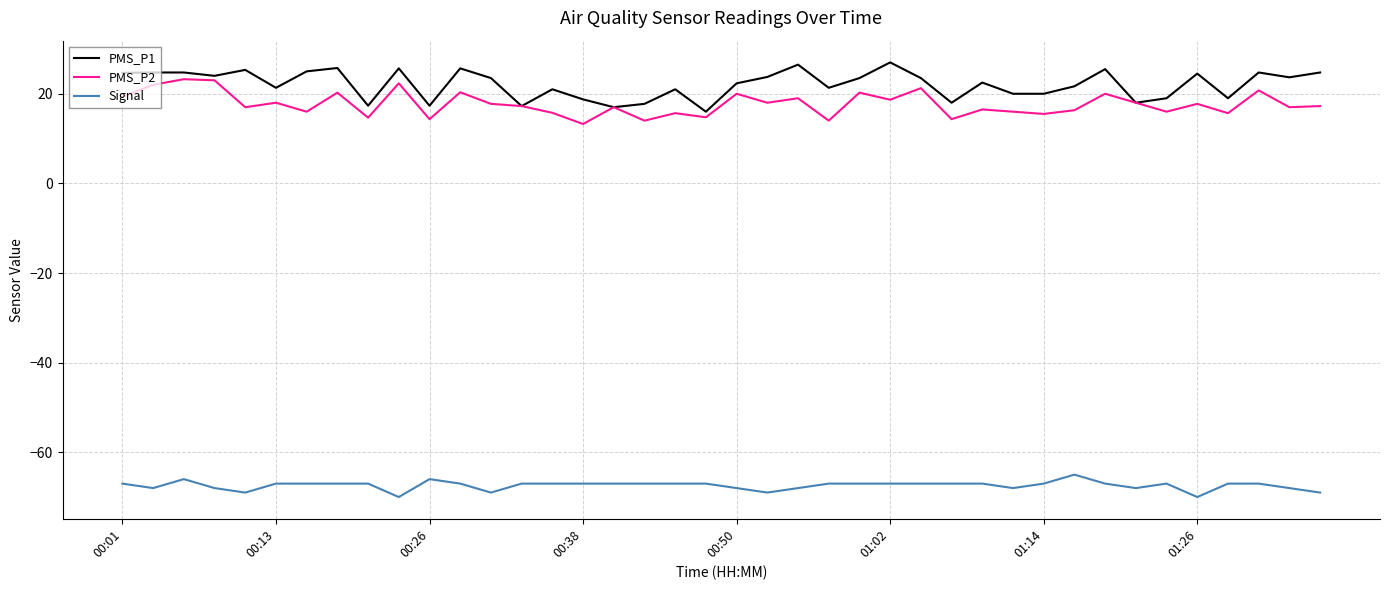

True or false: PMS_P1 and Signal intersect in this chart.

False